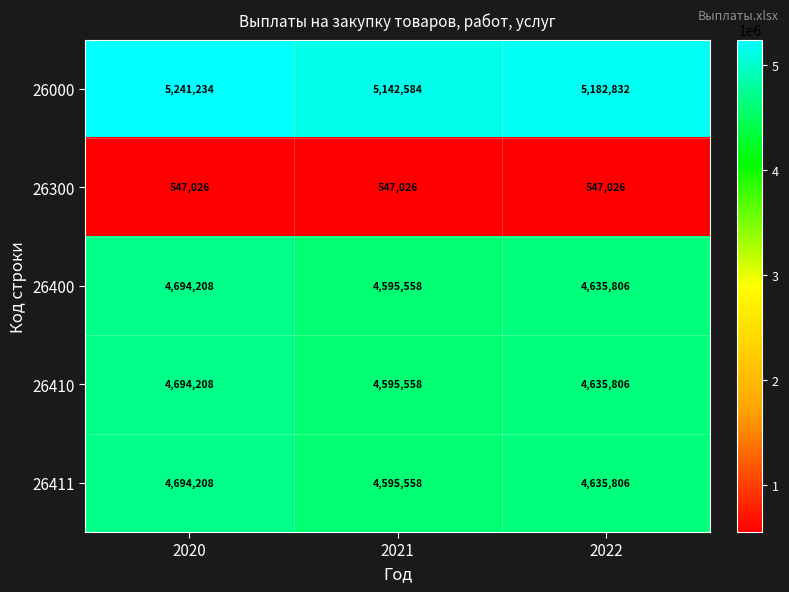

What is the sum of all 26400 values?

13925572